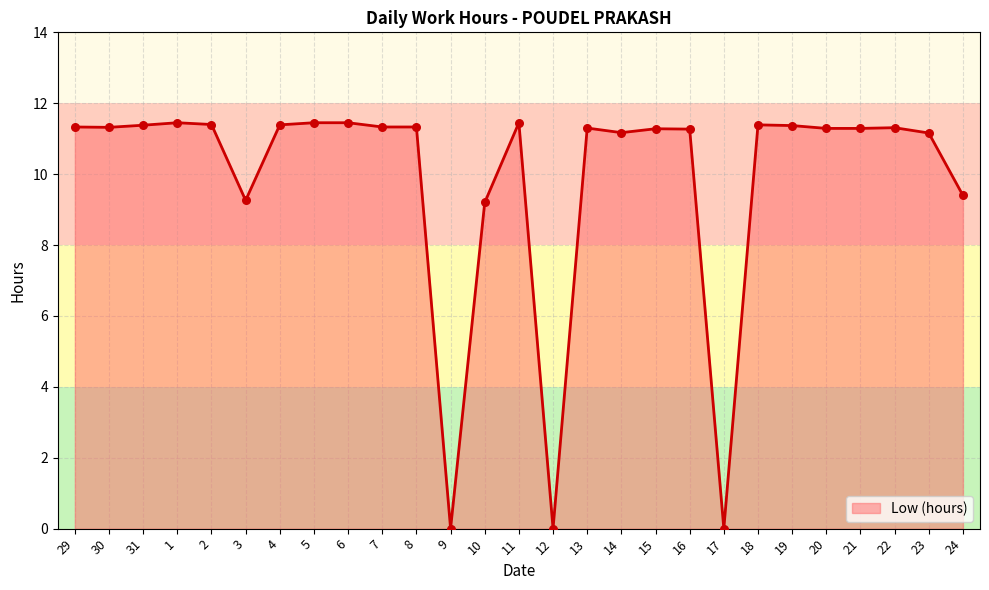

What is the change in value from 17 to 24?

+9.4